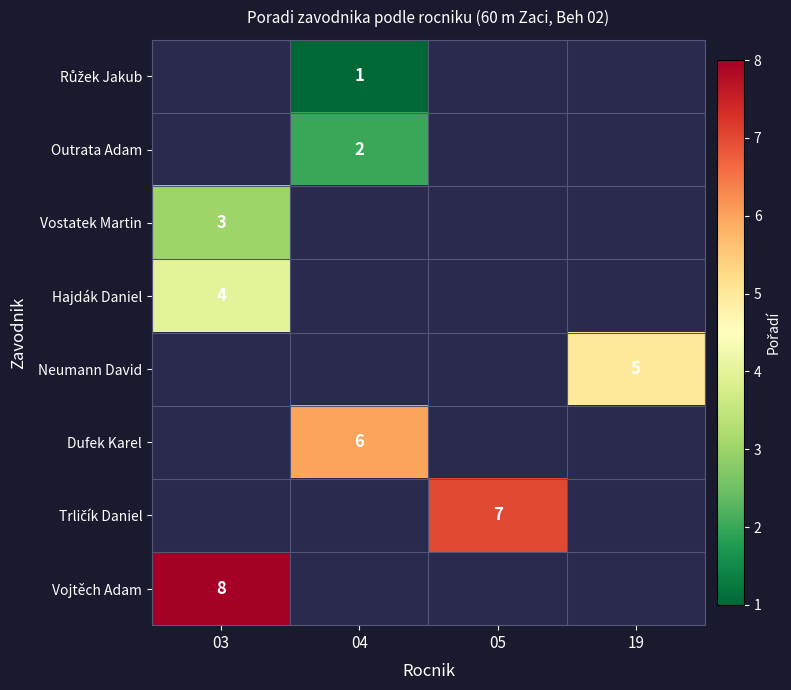

Is it true that Neumann David equals 5 at 19?

True